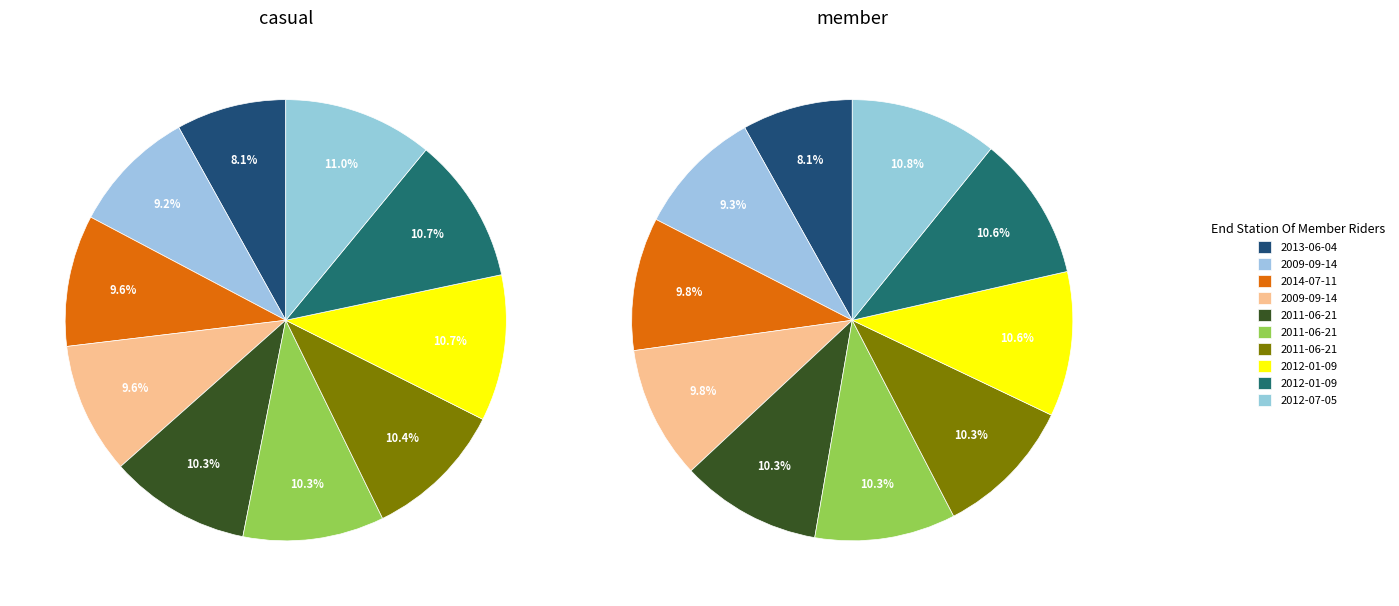

To the nearest percent, what is the difference between the 2011-06-21 and 2014-07-11 slice percentages?

1%